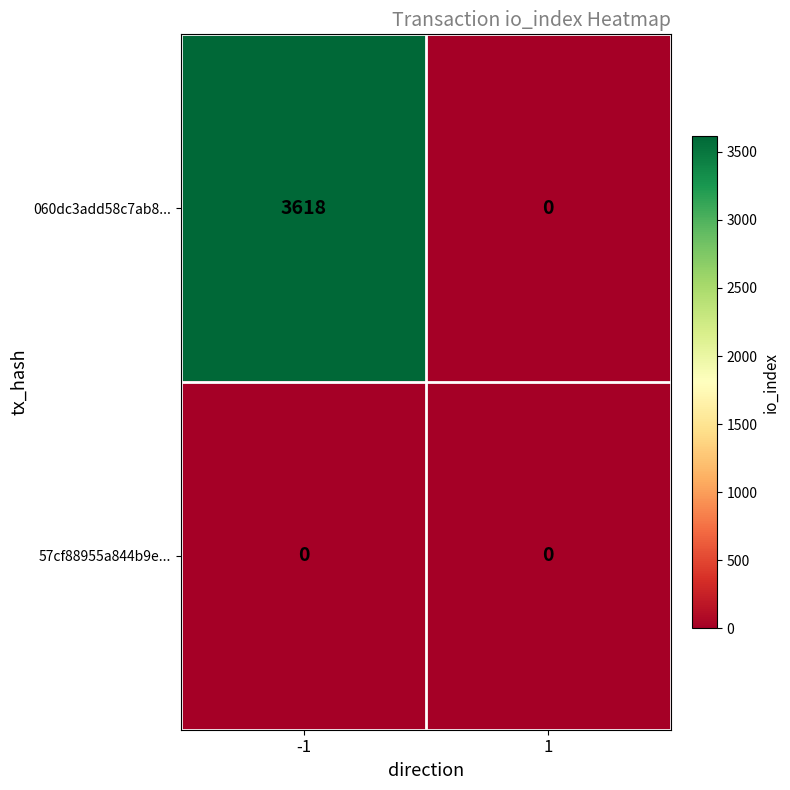

Reading right to left, transcribe all the data shown in this chart.

060dc3add58c7ab8...: 0	3618
57cf88955a844b9e...: 0	0